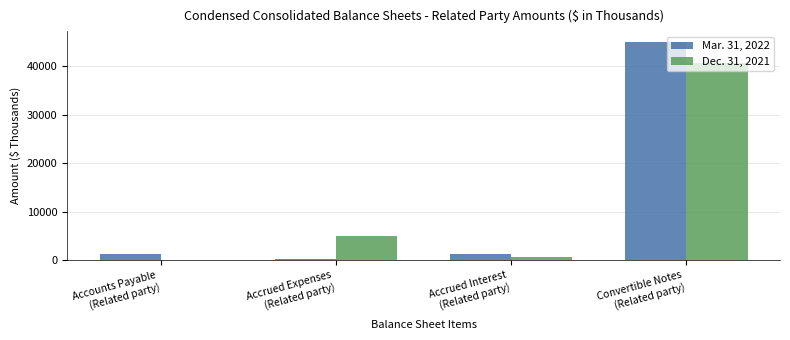

What is the greatest value displayed?

44958